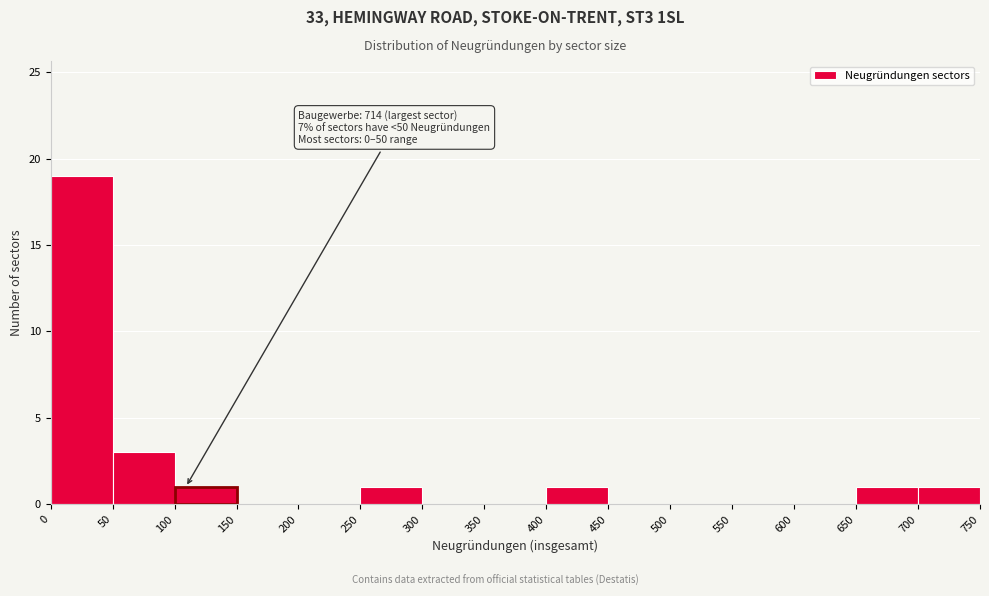

Over which range of the x-axis is the bar tallest?

0 to 50